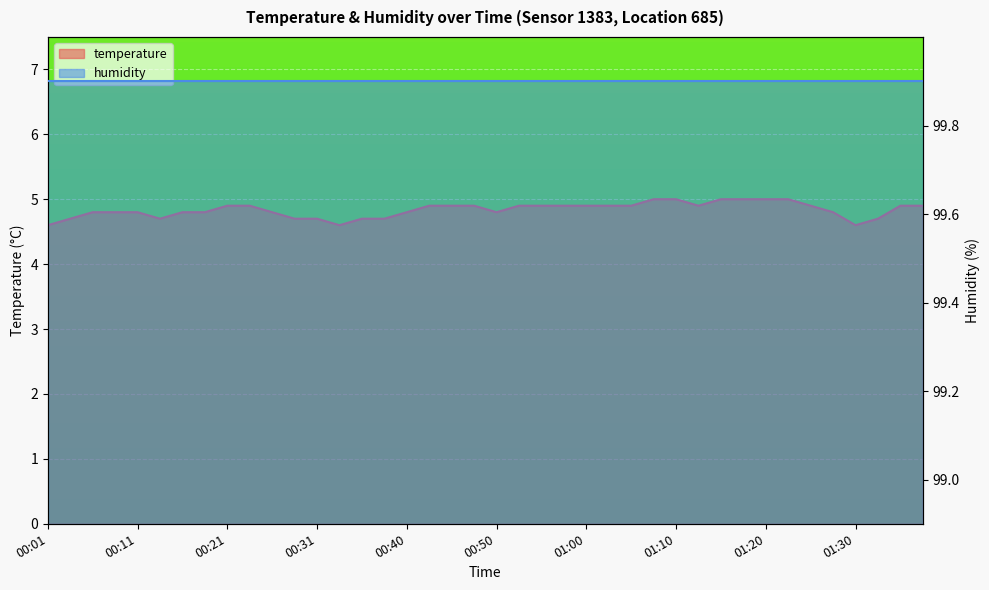

What is the maximum value shown in the chart?

5.0